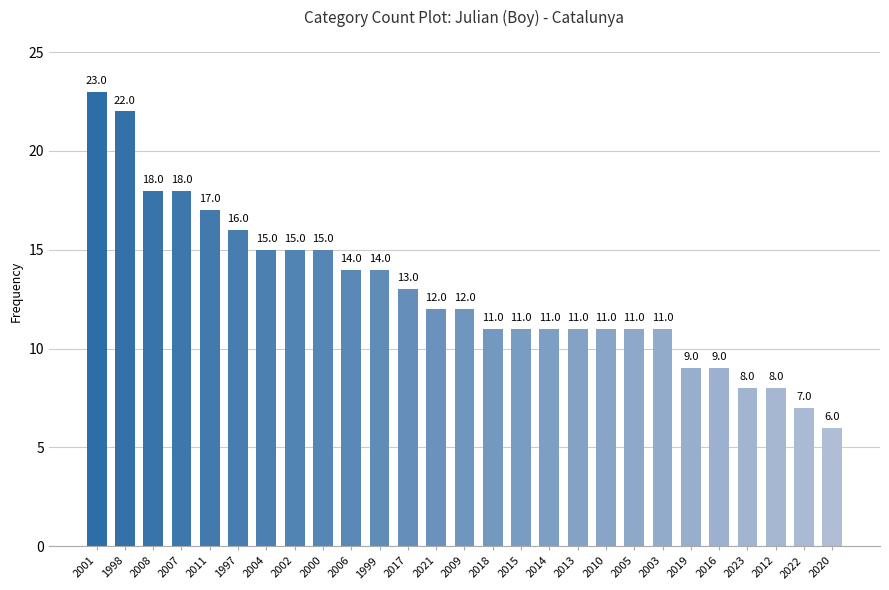

At which label does the data first exceed 12?

2001